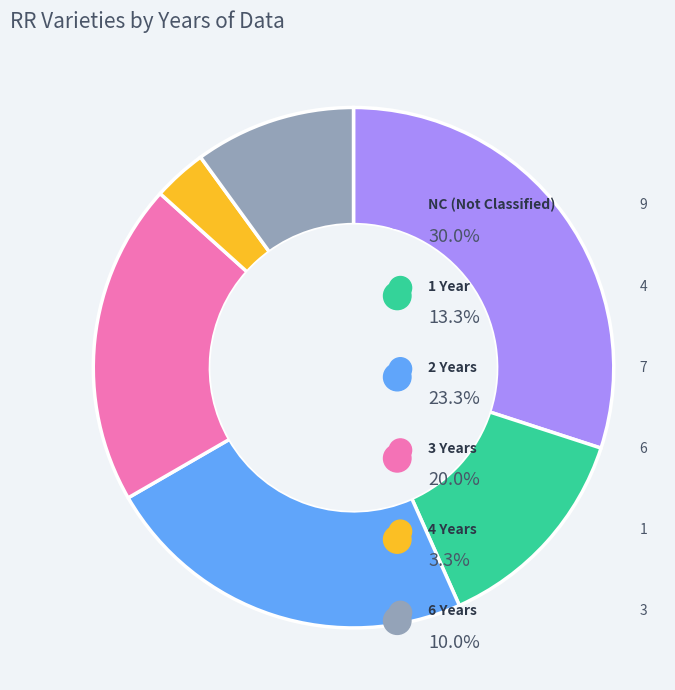

Rank the categories by value from highest to lowest.

NC, 2, 3, 1, 6, 4